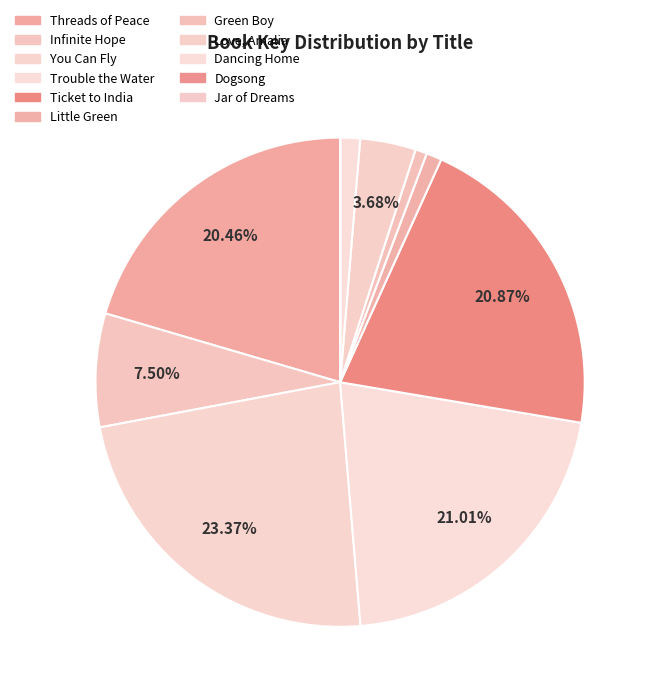

Which has a higher value, Love, Amalia or Ticket to India?

Ticket to India